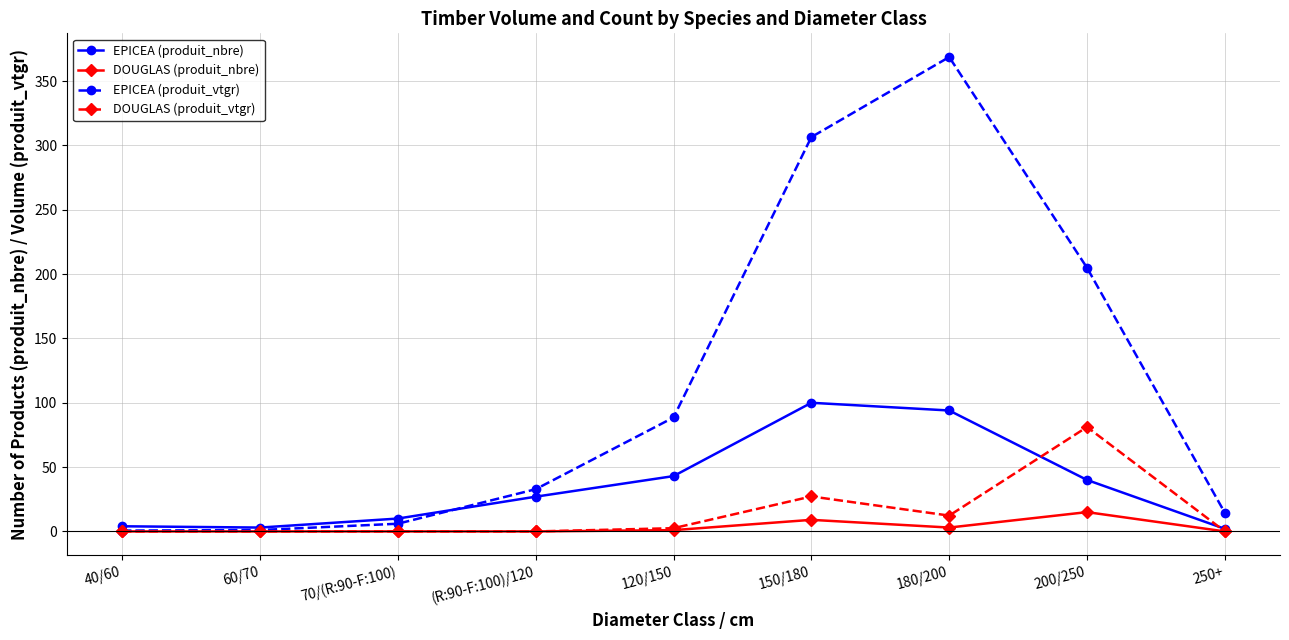

What position from the right is 150/180?

4